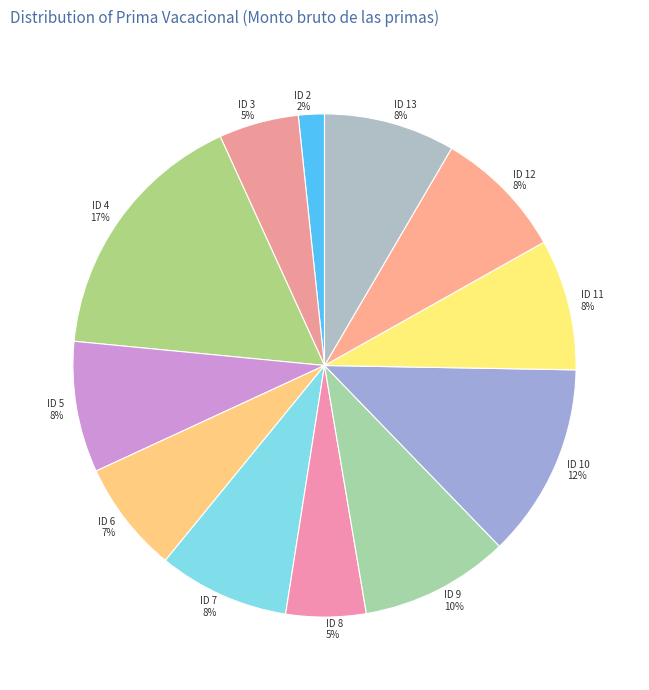

Does ID 6 represent more than half of the total?

No